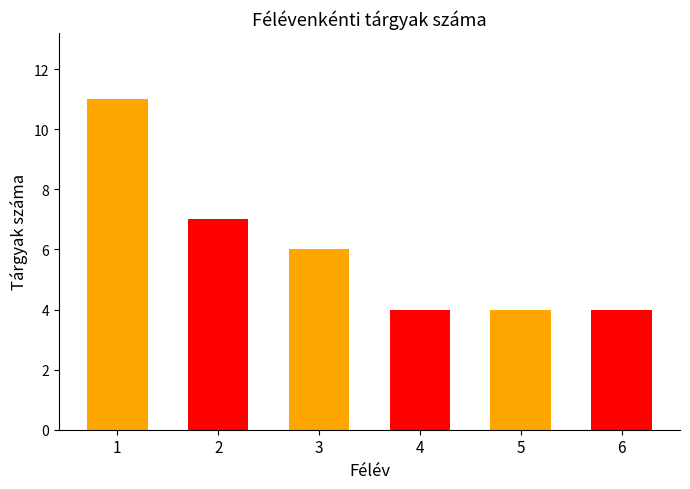

Is it true that the value at 3 is 1?

False